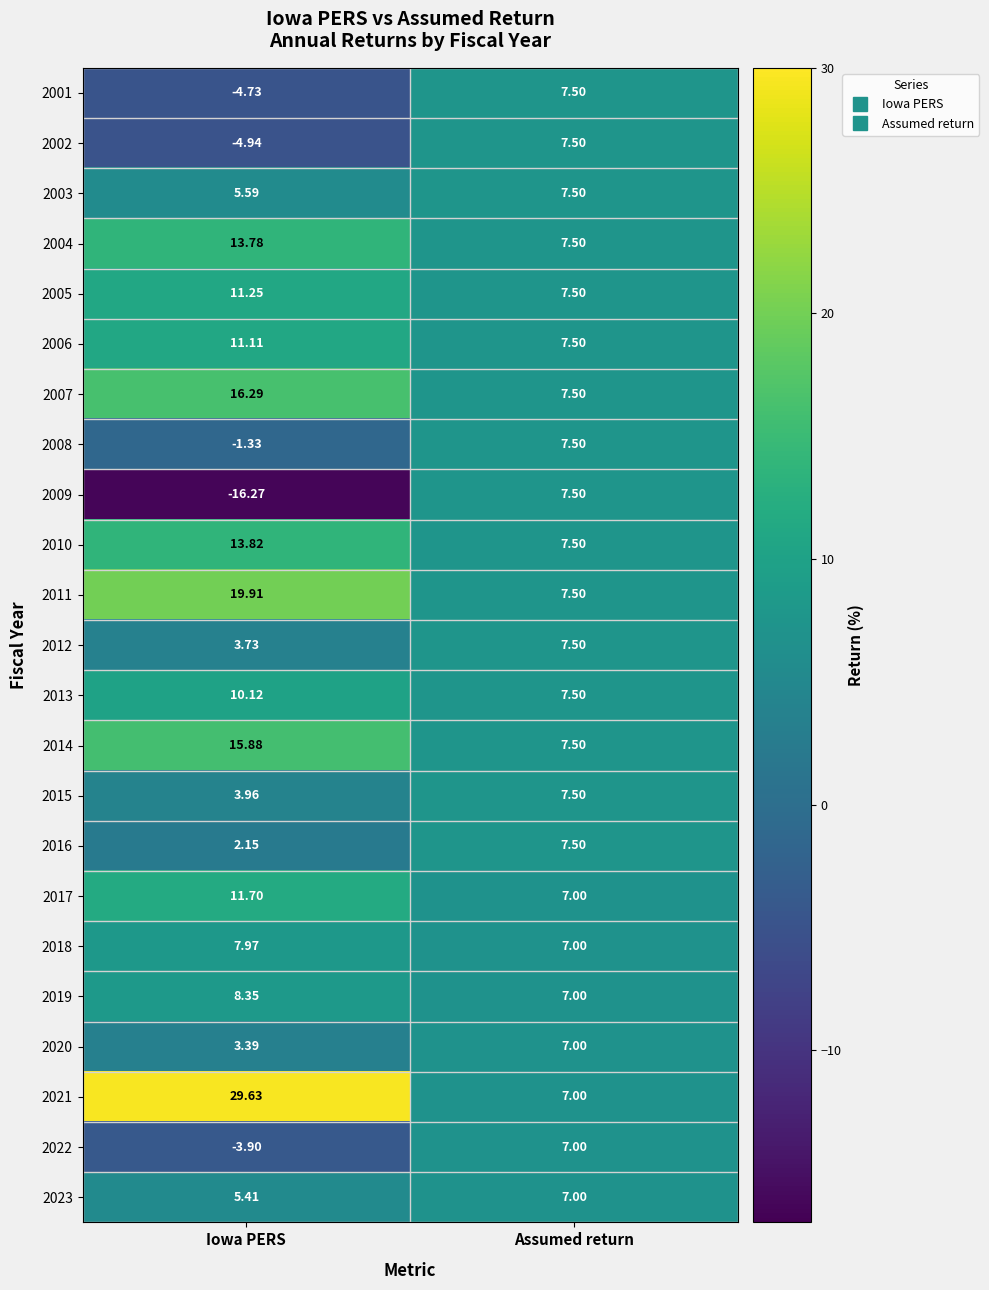

How many categories are shown in the chart?

2